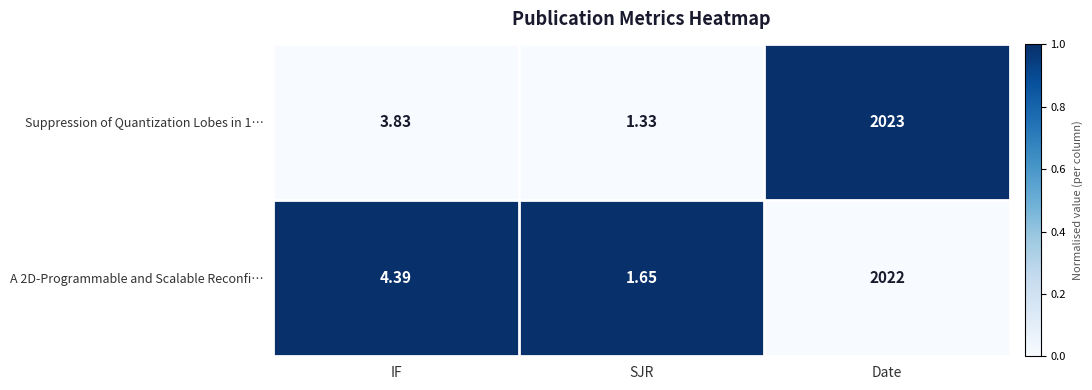

Is the value of A 2D-Programmable and Scalable Reconfi… at Date greater than the value of Suppression of Quantization Lobes in 1… at Date?

No